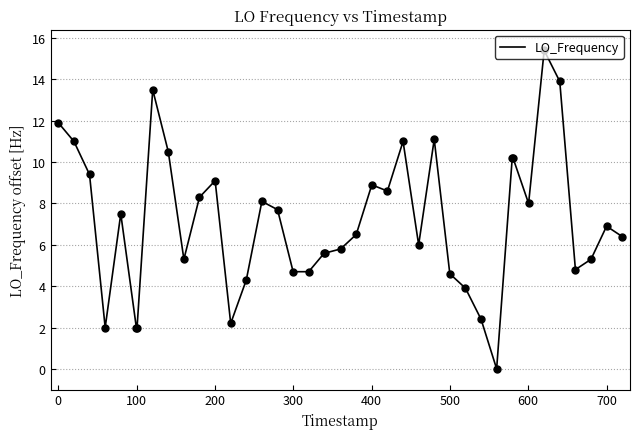

What is the difference between the maximum and minimum values?

15.4